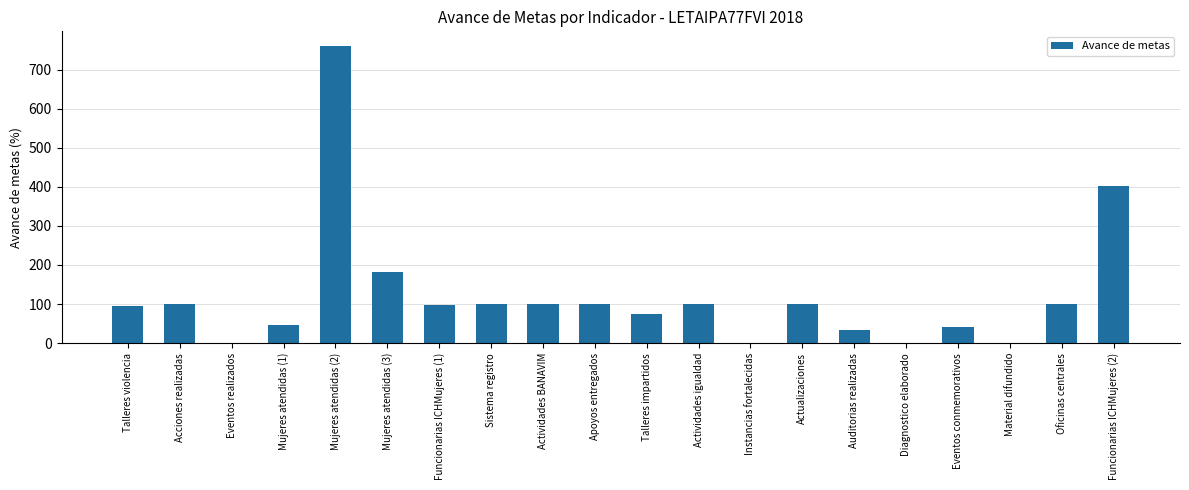

The value at Mujeres atendidas (3) is 182.1. True or false?

True